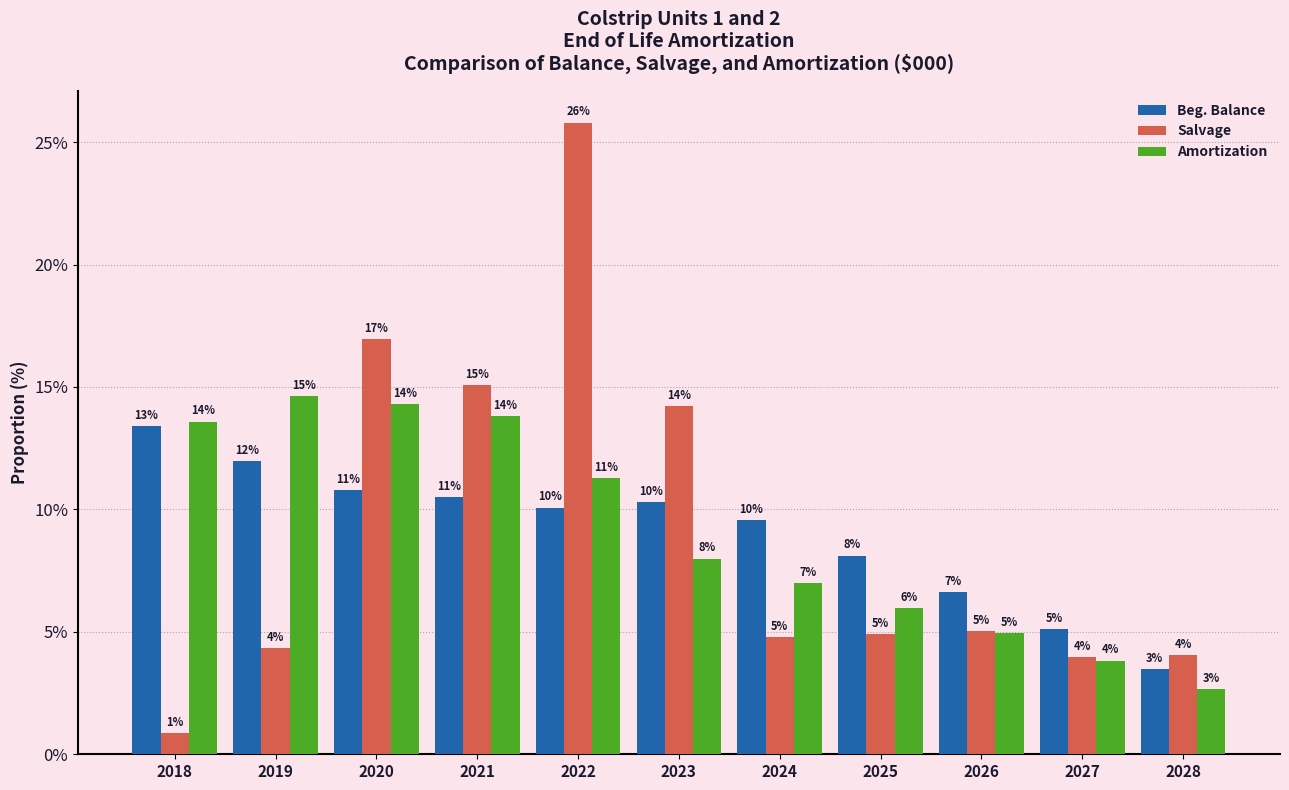

How many distinct data groups are displayed?

3